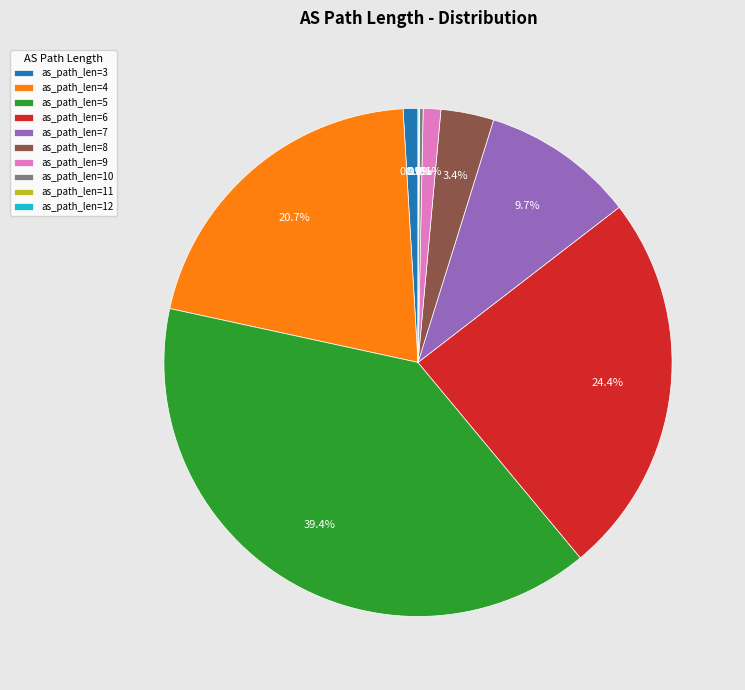

Is there a majority slice in this chart?

No